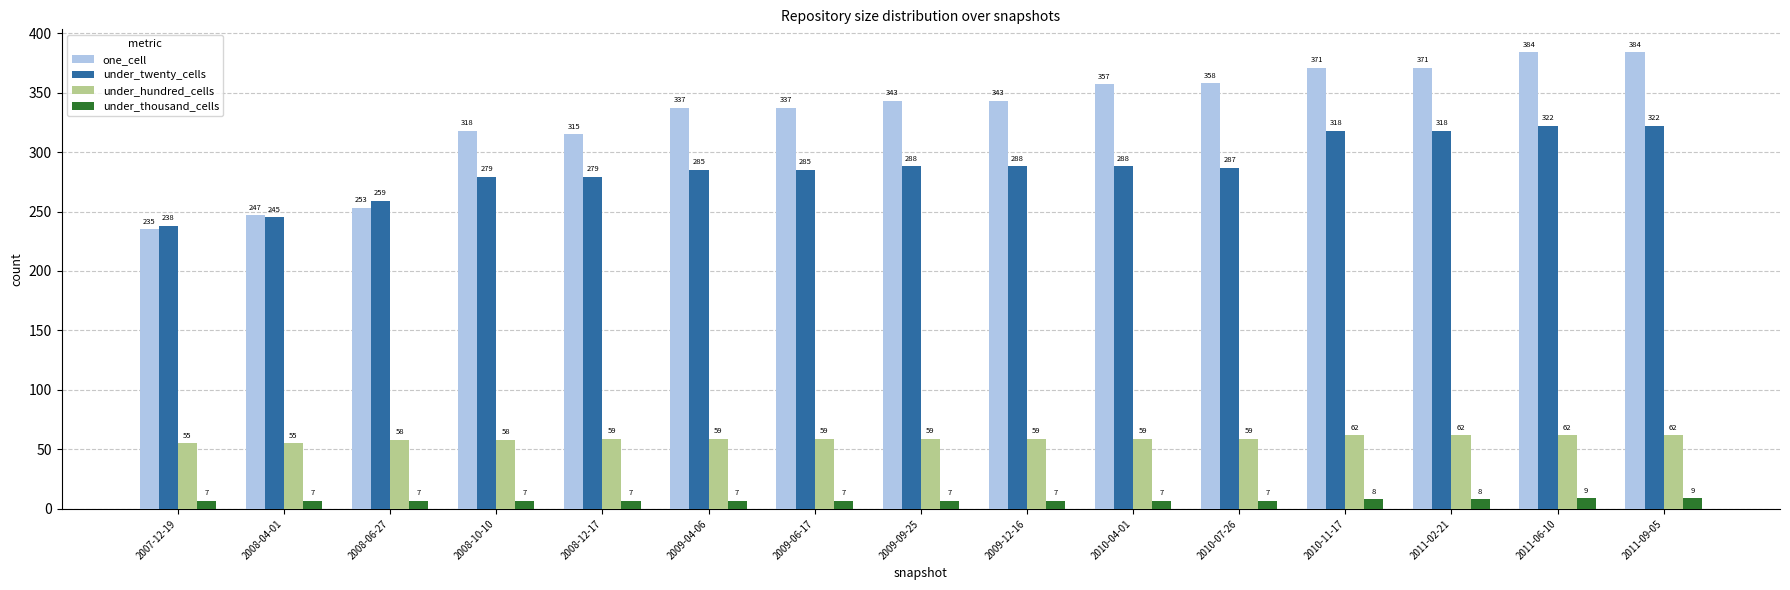

What is the total value across all series at 2009-09-25?

697